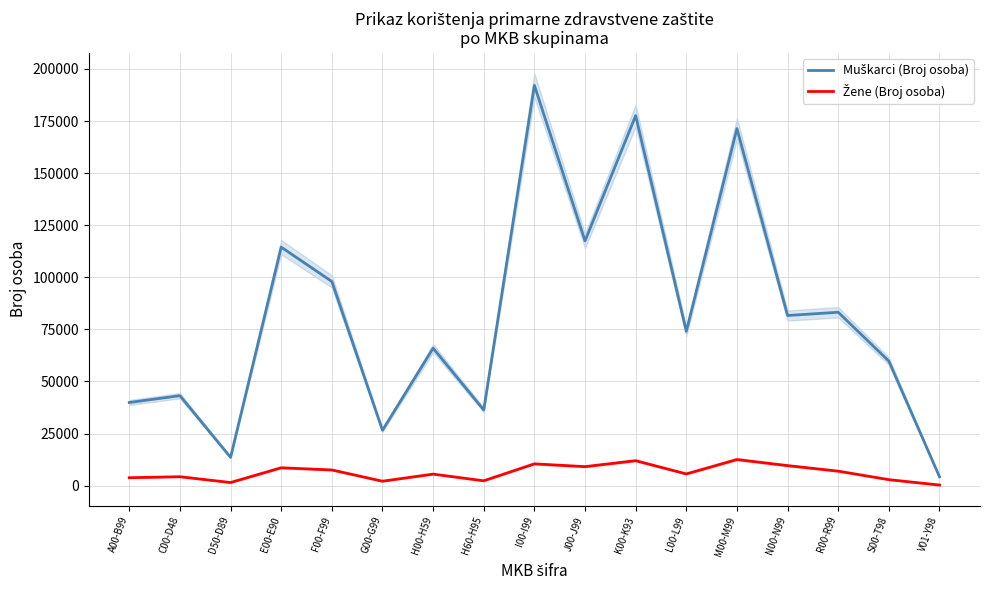

True or false: Muškarci (Broj osoba) has more than 1 interior local peaks.

True